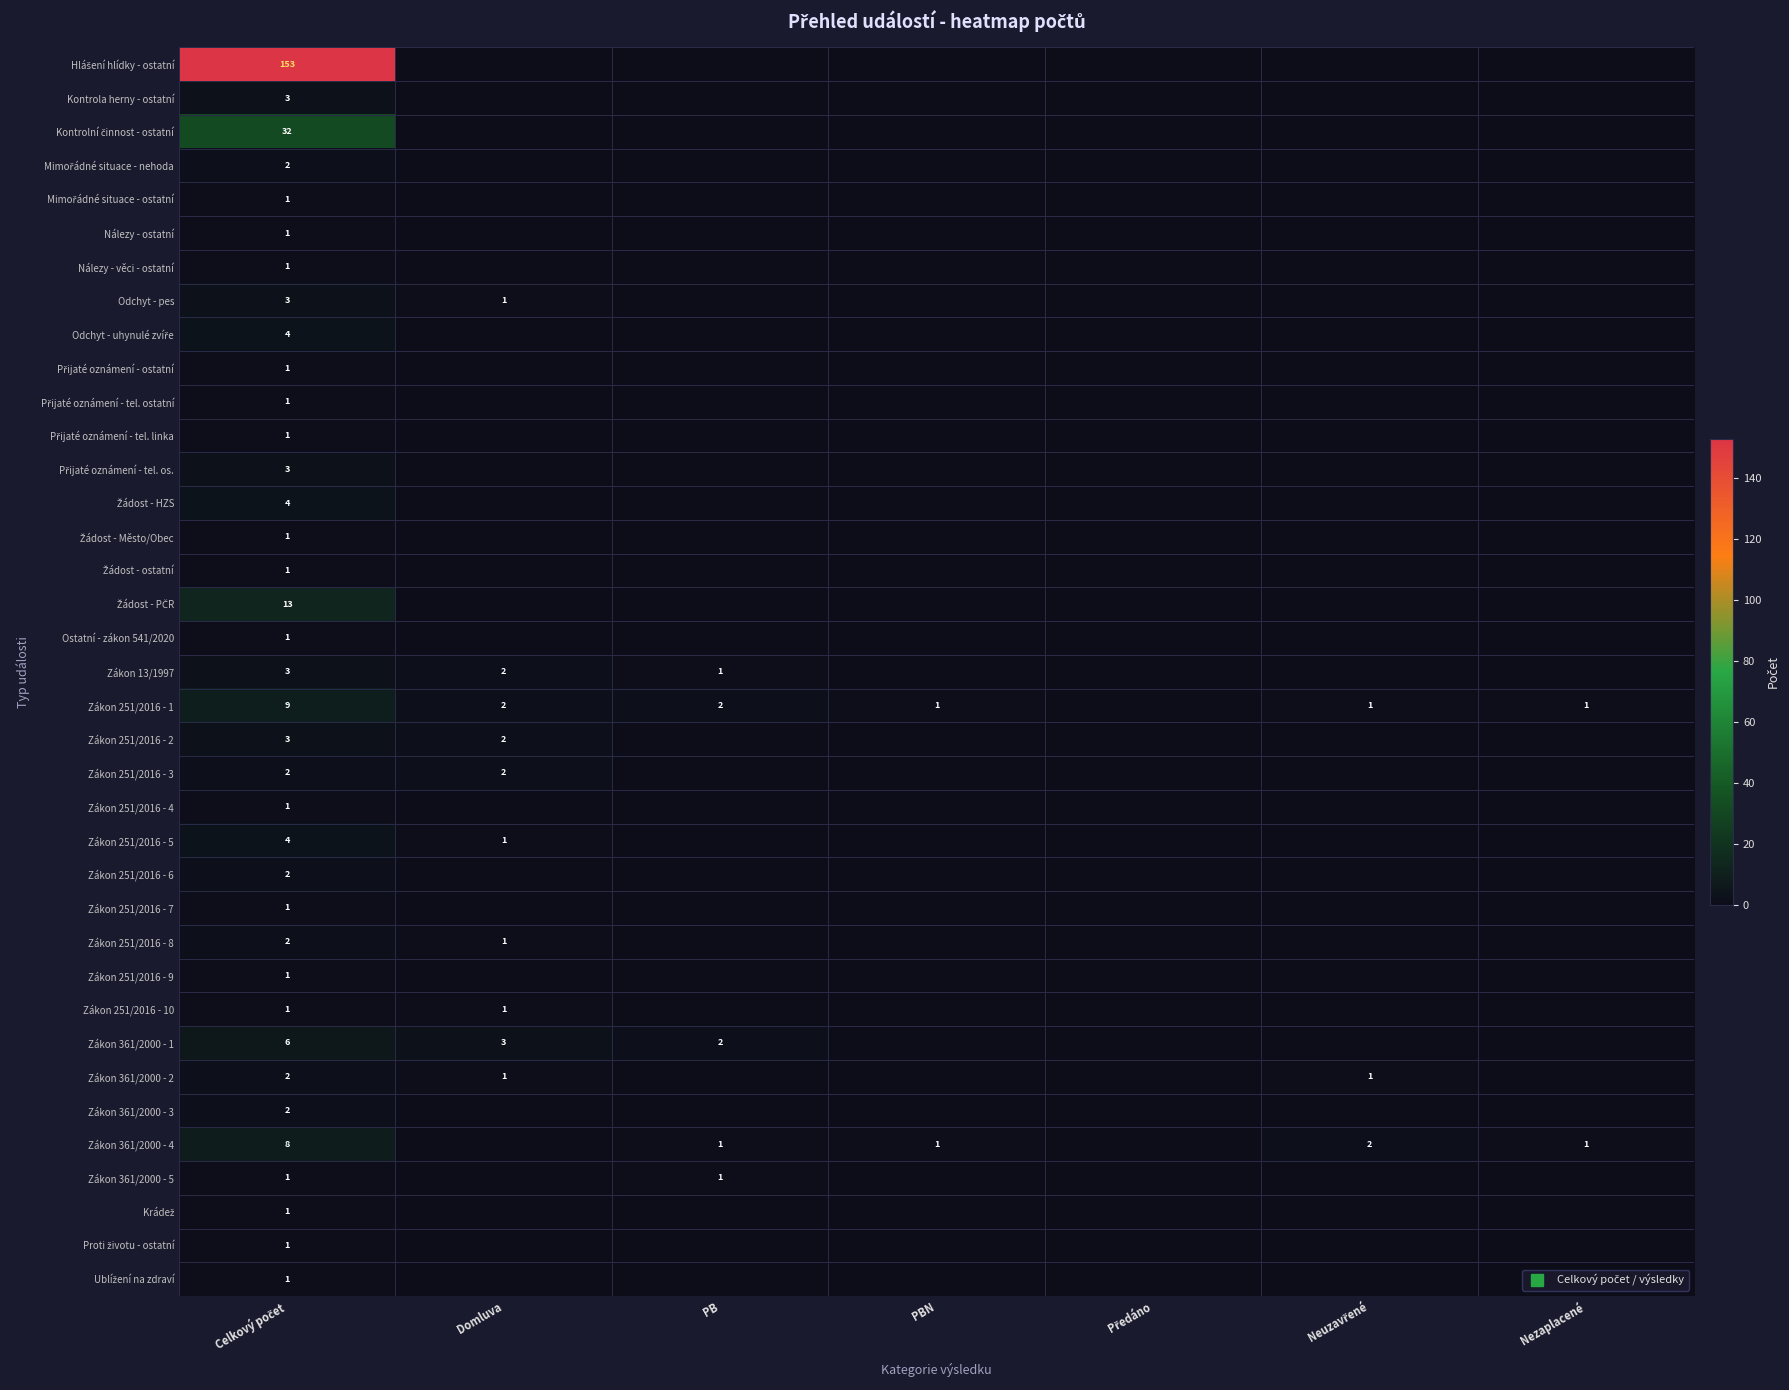

The Přijaté oznámení - ostatní series shows 0 at Předáno. True or false?

False